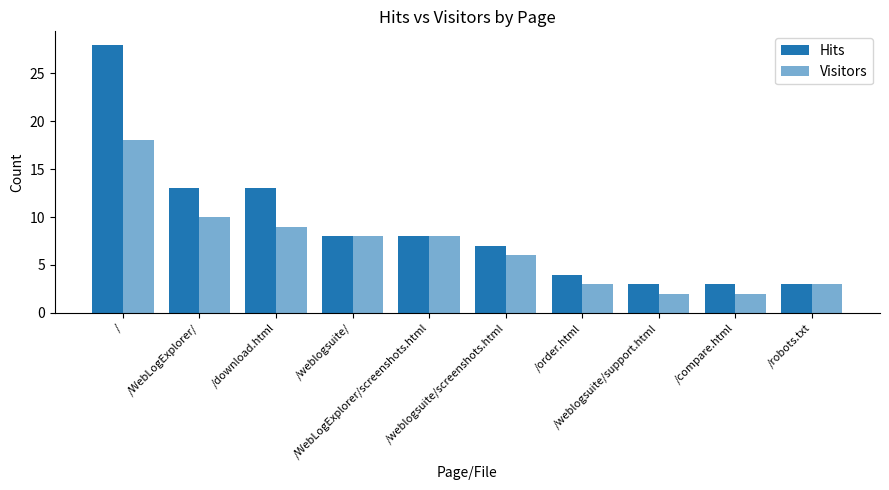

What is the value of the Visitors bar at the 3rd from the left?

9